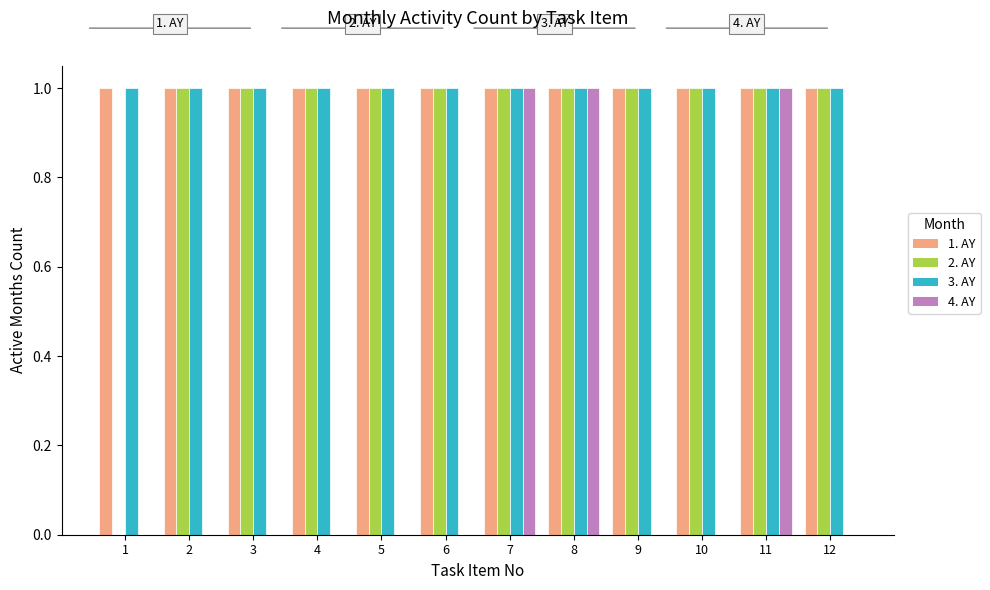

Is the value of 2. AY at 6 greater than the value of 4. AY at 1?

Yes